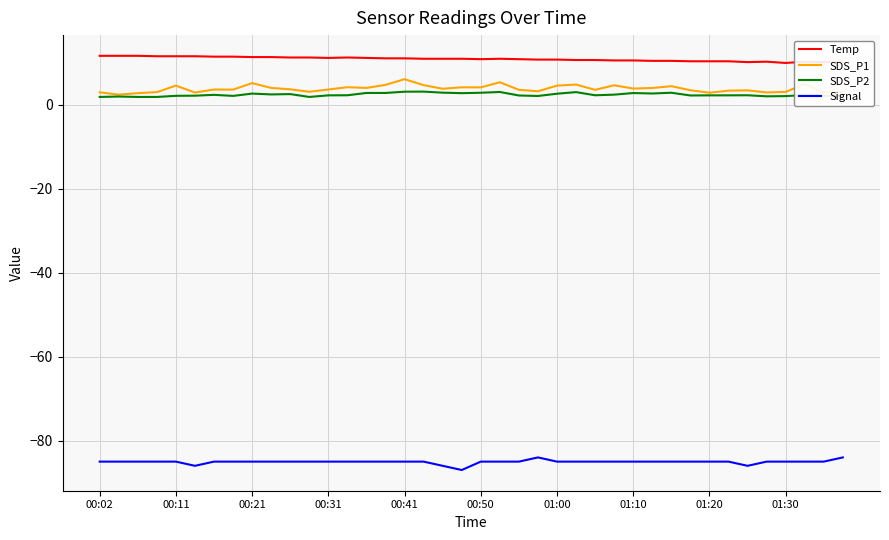

Which series has the largest total across all categories?

Temp